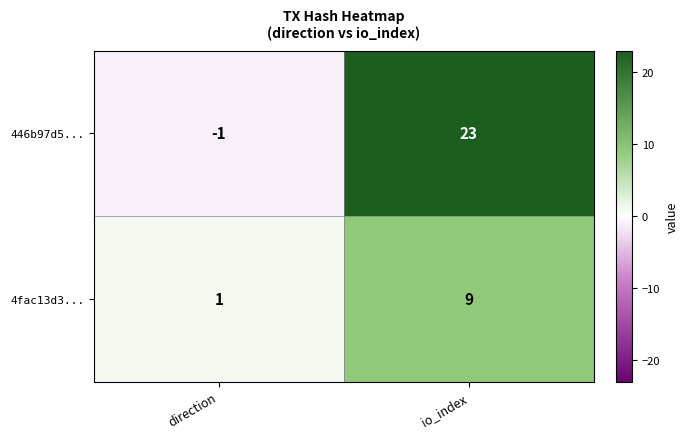

How many series are shown in this chart?

2